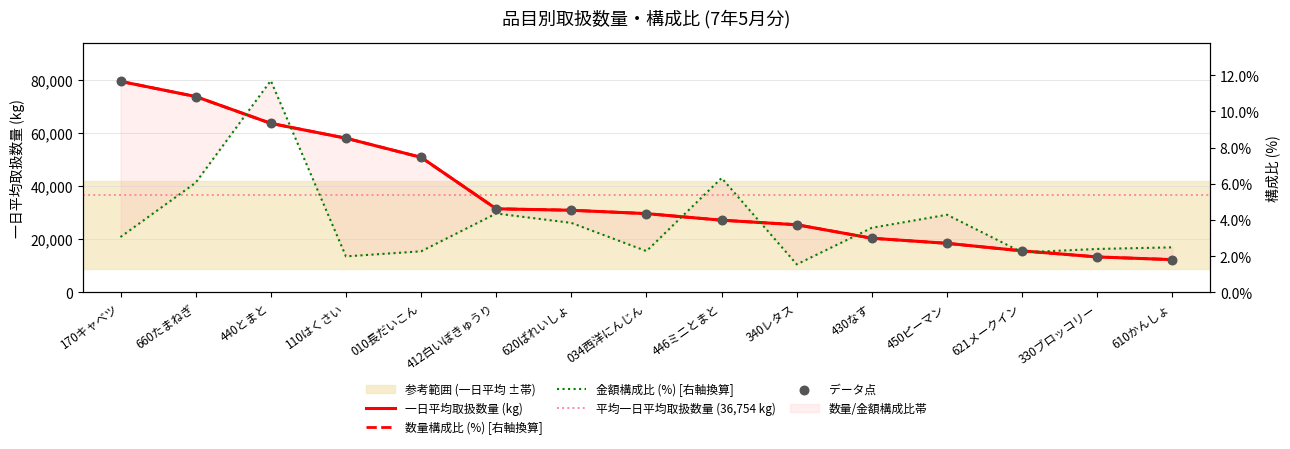

Which series has the largest total across all categories?

一日平均取扱数量 (kg)